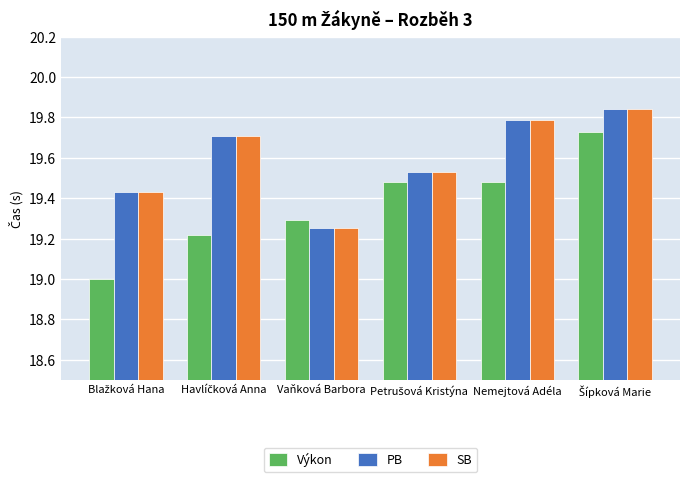

At which label is SB closest to 19?

Vaňková Barbora